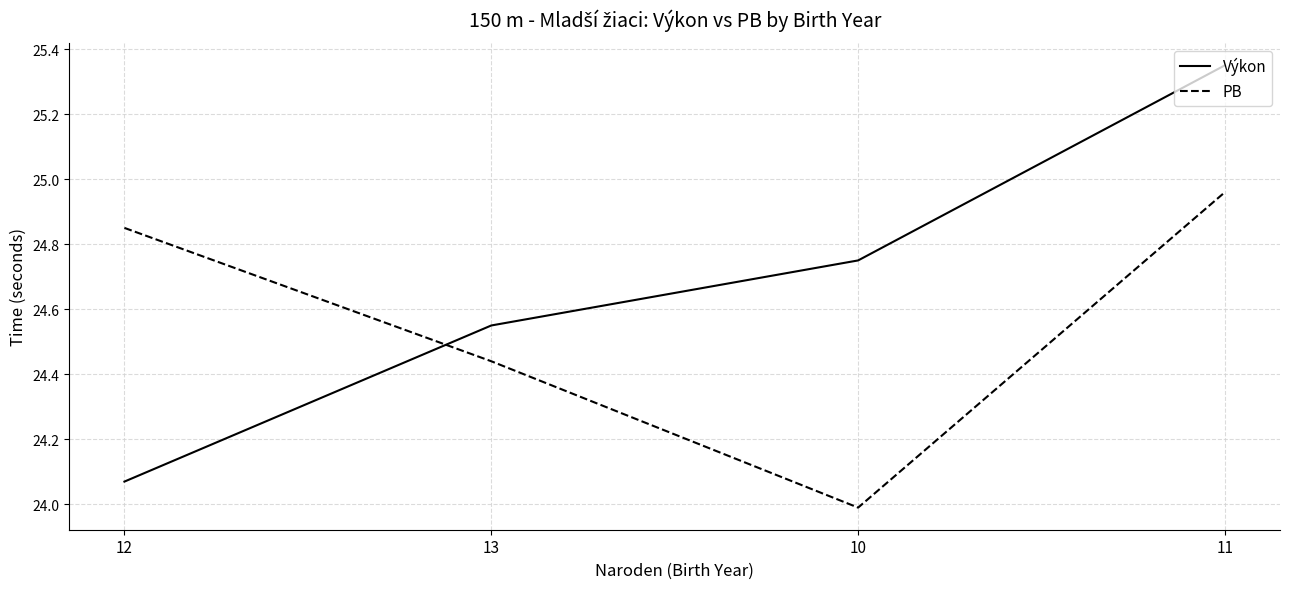

How many lines are shown in the chart?

2